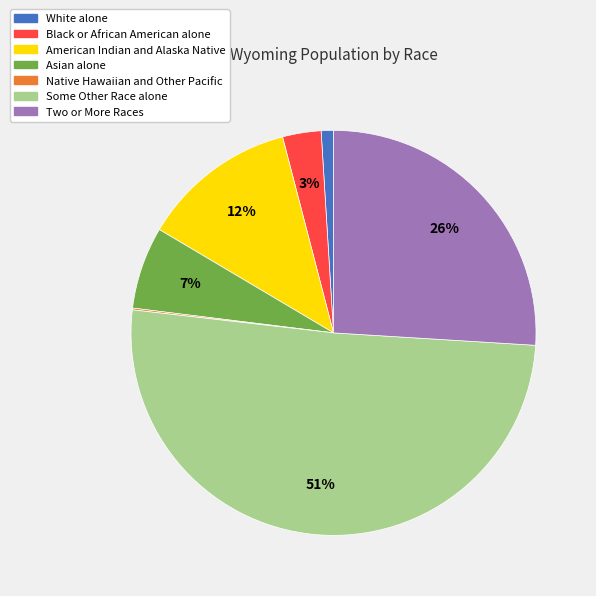

What is the ratio of the value at Two or More Races to the value at Some Other Race alone?

0.5